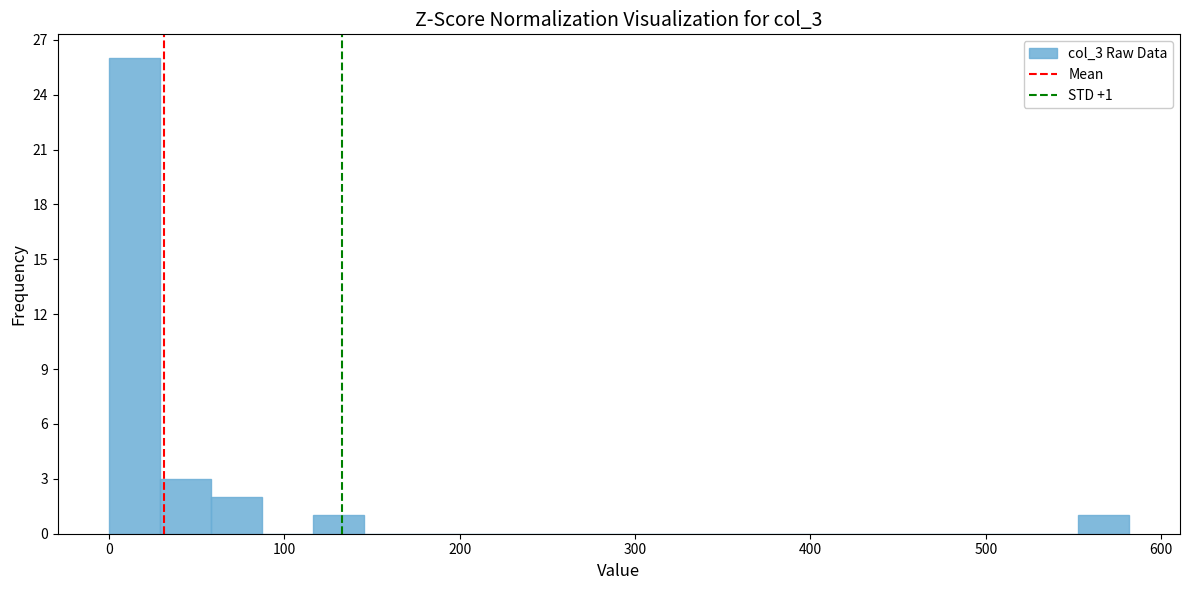

Read against the x-axis, roughly where is the centre of the tallest bar?

10